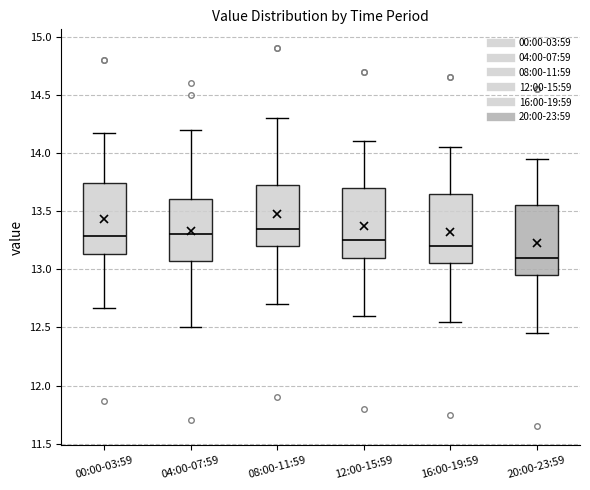

Reading left to right, read every box against the y-axis: the position of its median line, the range the box covers, and the ends of its whiskers. The values are not printed on the chart, so give them approximately, as read against the axis.

00:00-03:59: median 13.30, box 13.15 to 13.75, whiskers 12.65 to 14.15
04:00-07:59: median 13.30, box 13.10 to 13.60, whiskers 12.50 to 14.20
08:00-11:59: median 13.35, box 13.20 to 13.75, whiskers 12.70 to 14.30
12:00-15:59: median 13.25, box 13.10 to 13.70, whiskers 12.60 to 14.10
16:00-19:59: median 13.20, box 13.05 to 13.65, whiskers 12.55 to 14.05
20:00-23:59: median 13.10, box 12.95 to 13.55, whiskers 12.45 to 13.95